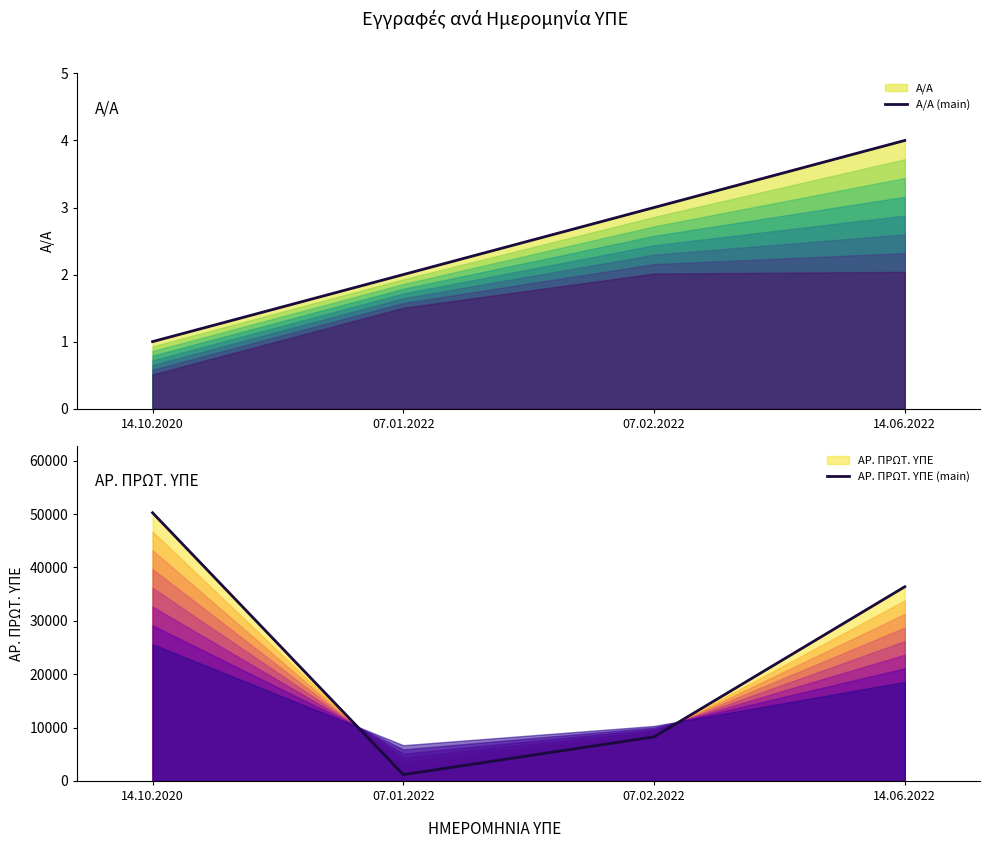

At which label is ΑΡ. ΠΡΩΤ. ΥΠΕ (main) closest to 25718?

14.06.2022